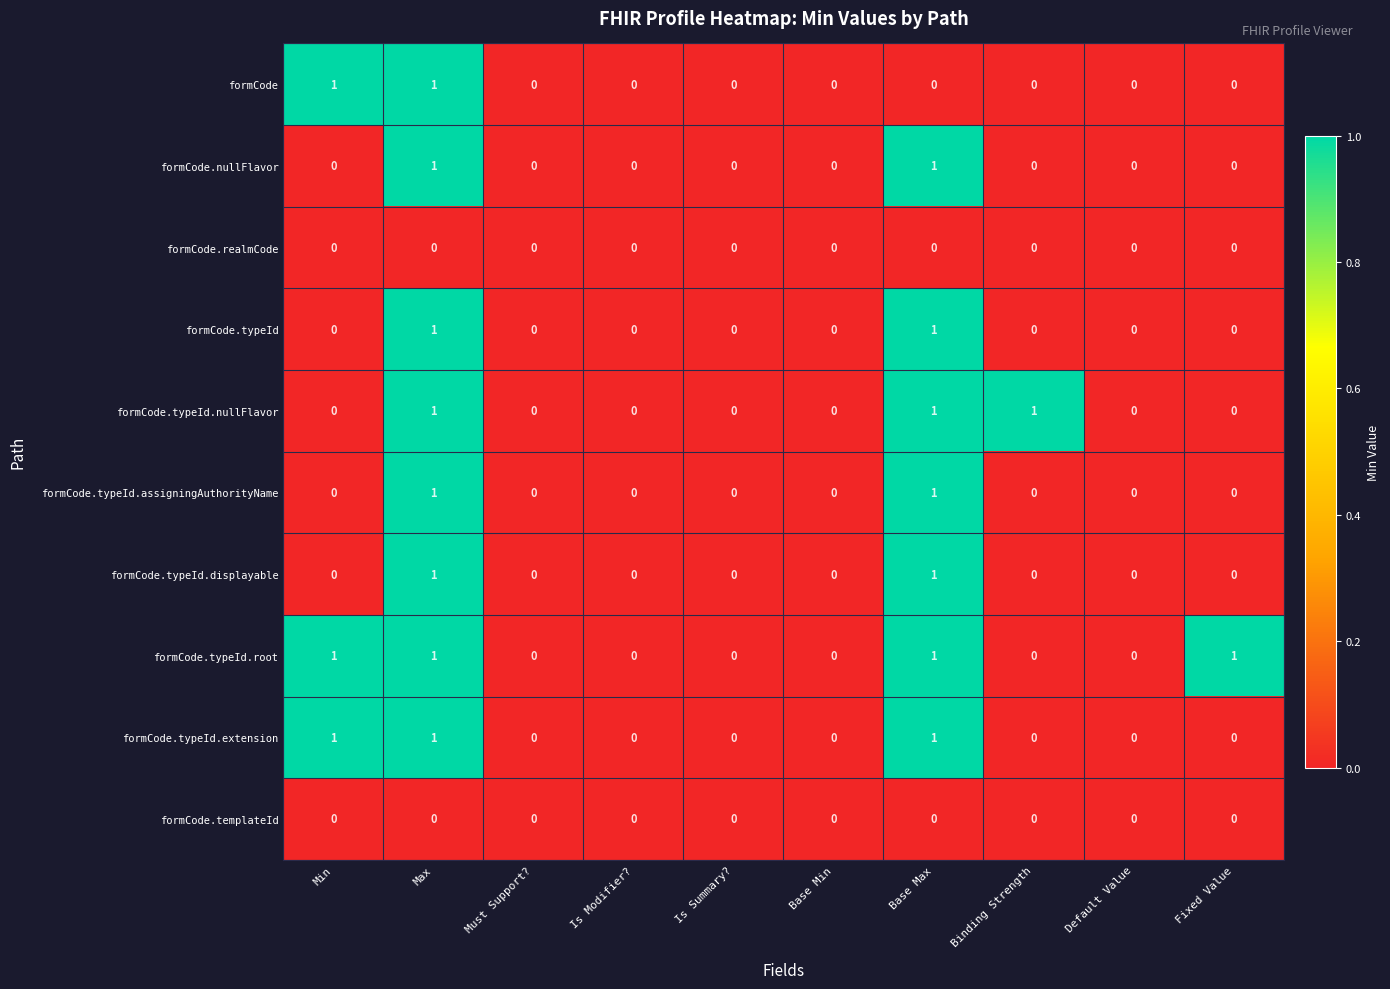

Which series has the largest total across all categories?

formCode.typeId.root